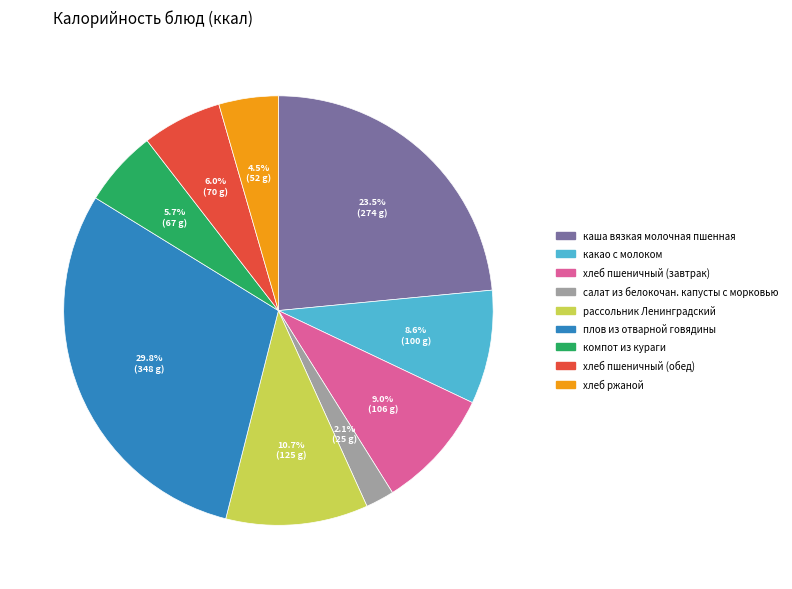

Count the number of slices in the pie.

9